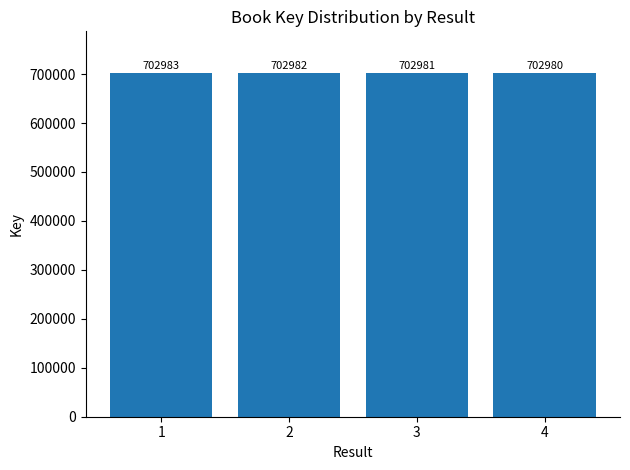

Between 2 and 4, which is larger?

2